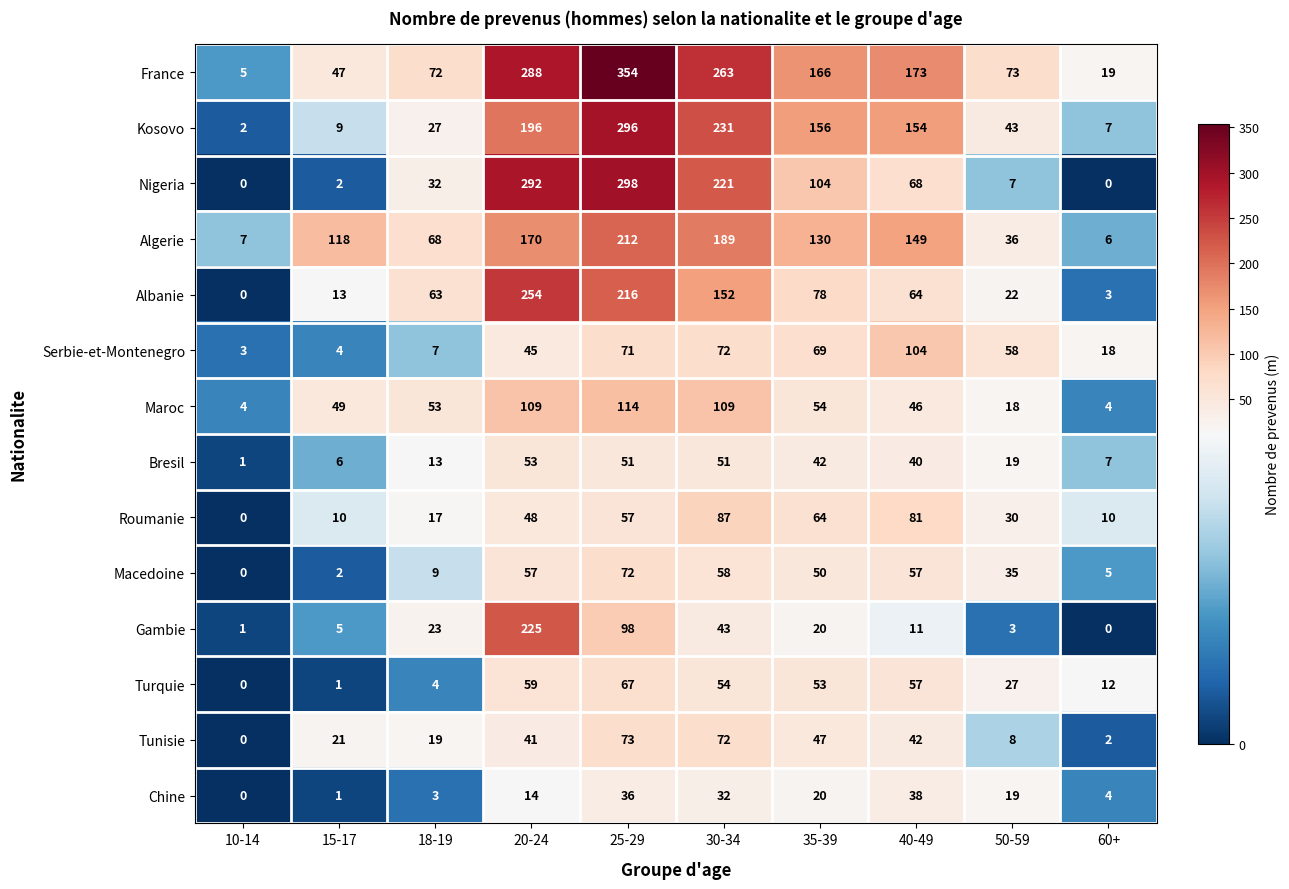

Count the number of data series in this chart.

14